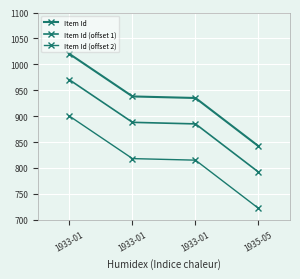

How many categories are shown in the chart?

4